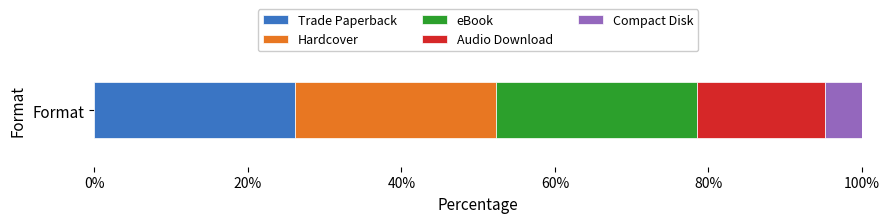

What is the approximate value of Trade Paperback at Format?

26.2